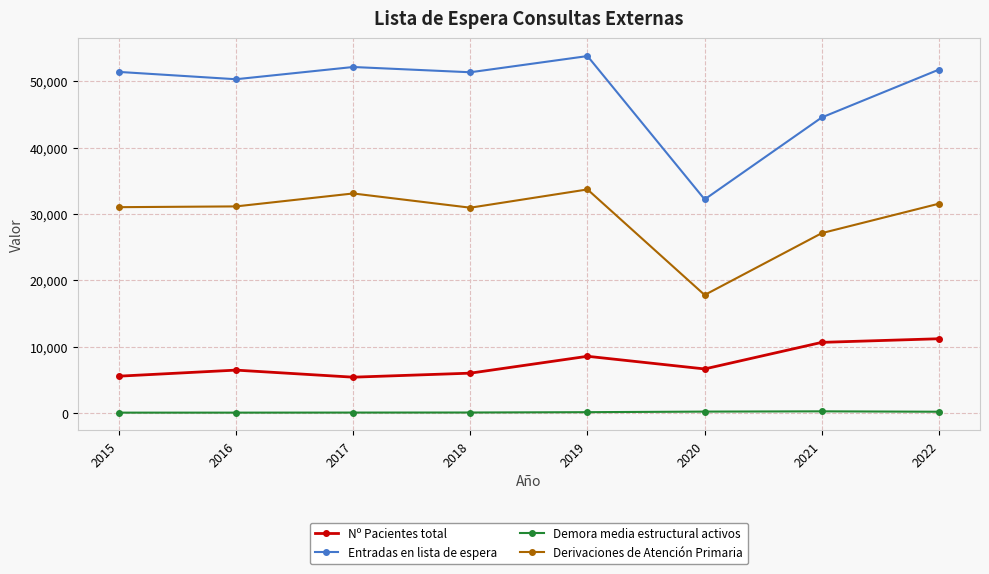

Between 2019 and 2021, which series saw the biggest shift?

Entradas en lista de espera